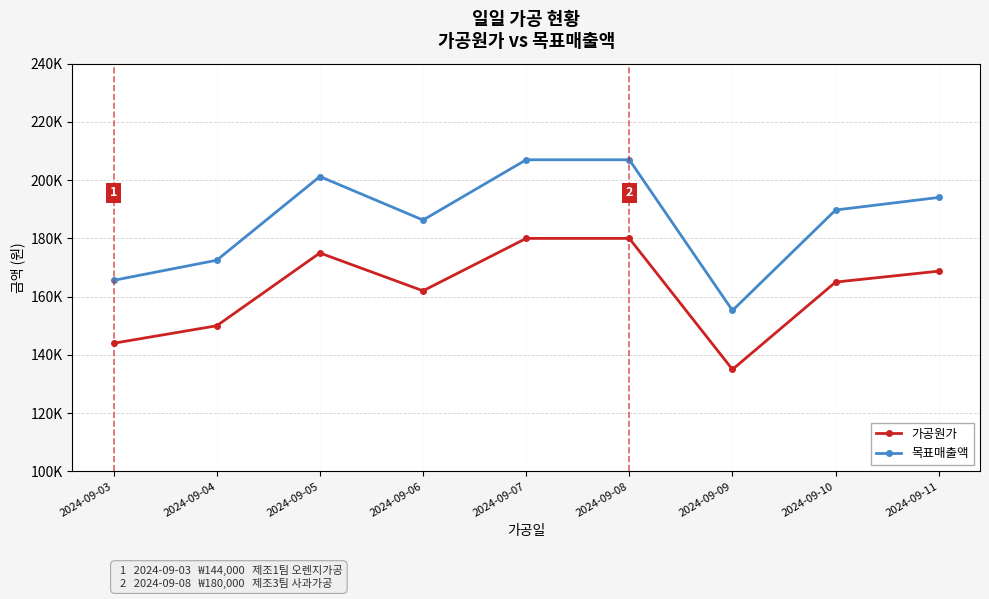

Does the chart have visible grid lines?

Yes